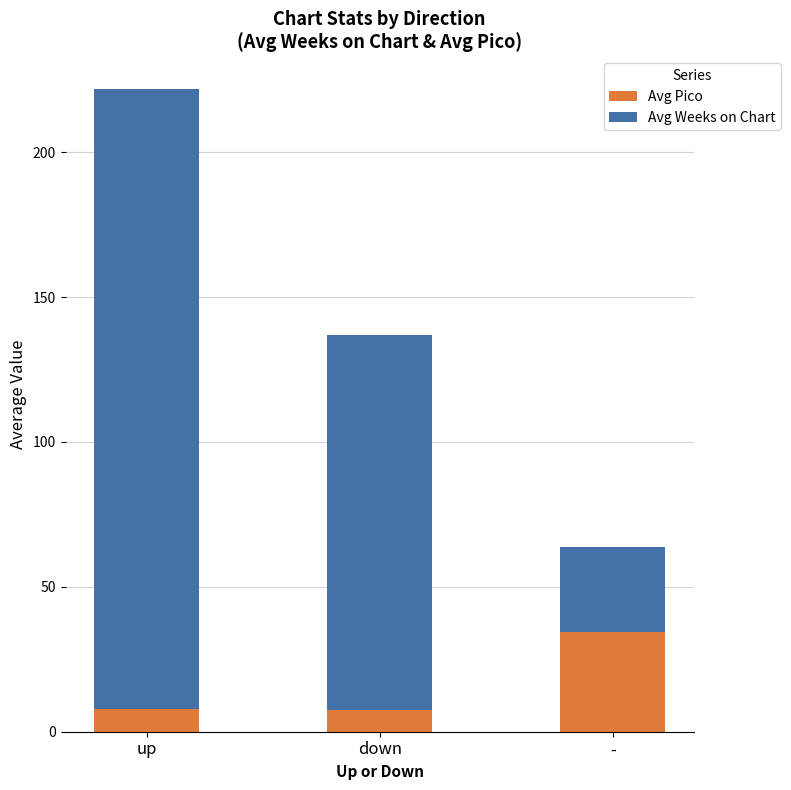

What is the sum of the Avg Pico values at up and -?

42.5